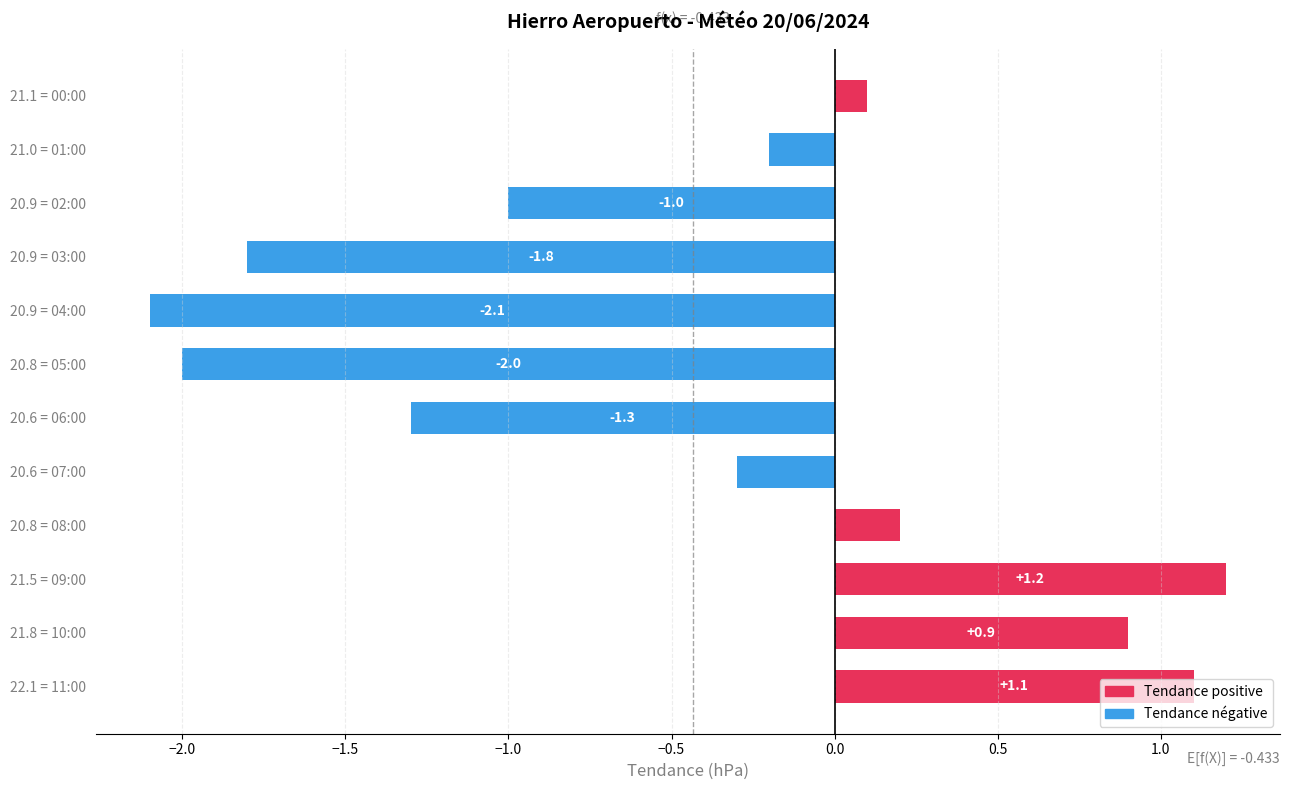

Which label corresponds to the smallest value in the chart?

20.9 = 04:00